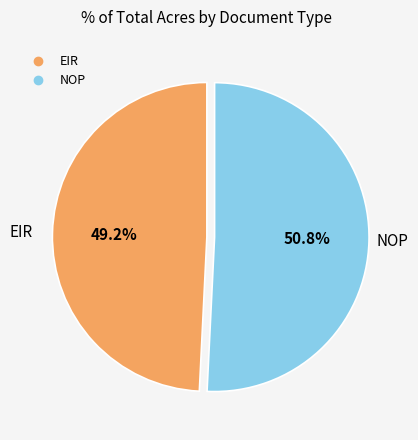

To the nearest percent, what is the combined percentage of NOP and EIR?

100%